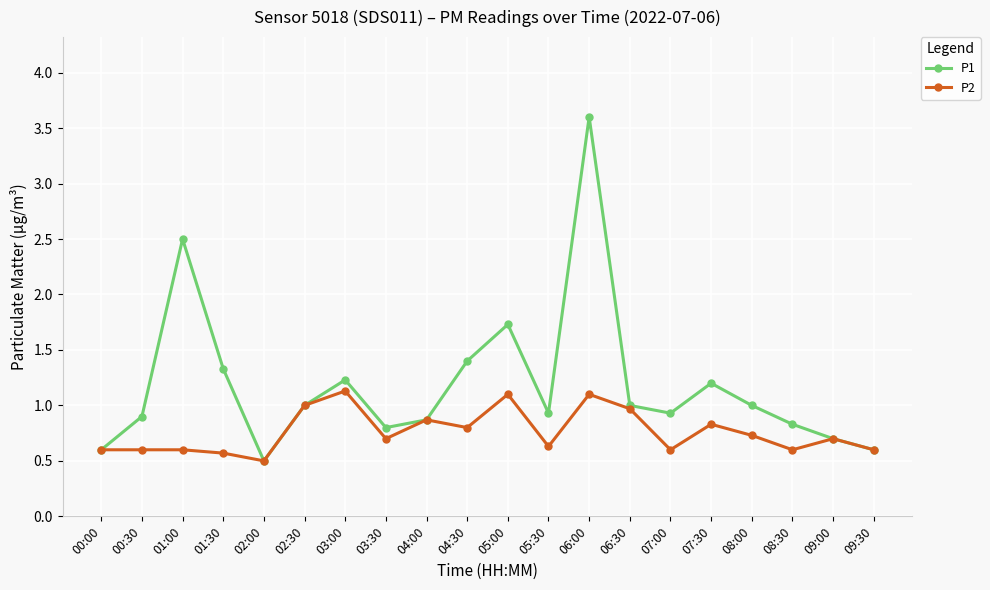

At 07:30, list the series in order from largest to smallest.

P1, P2